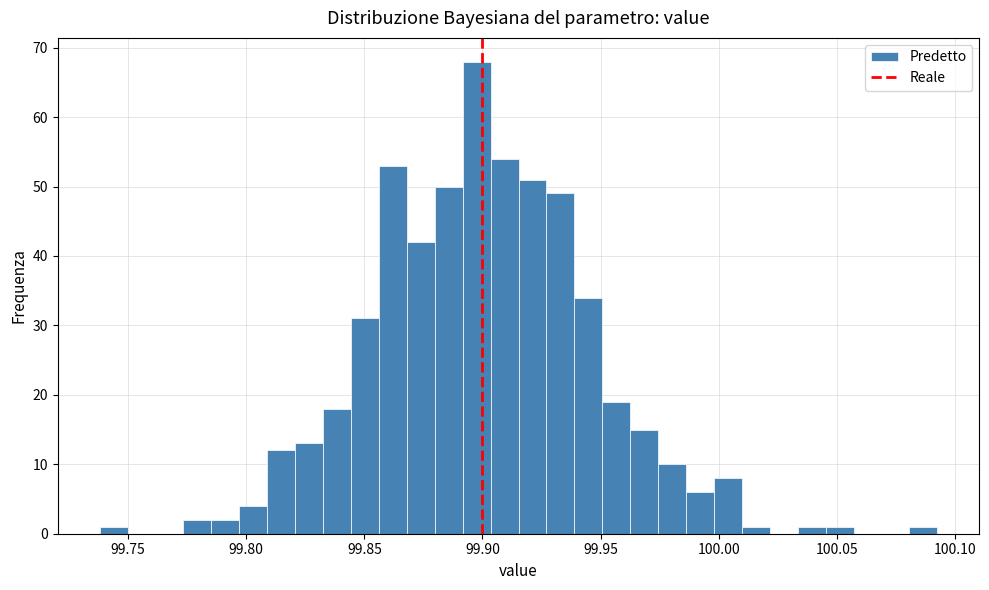

Read against the x-axis, roughly where is the centre of the tallest bar?

99.900